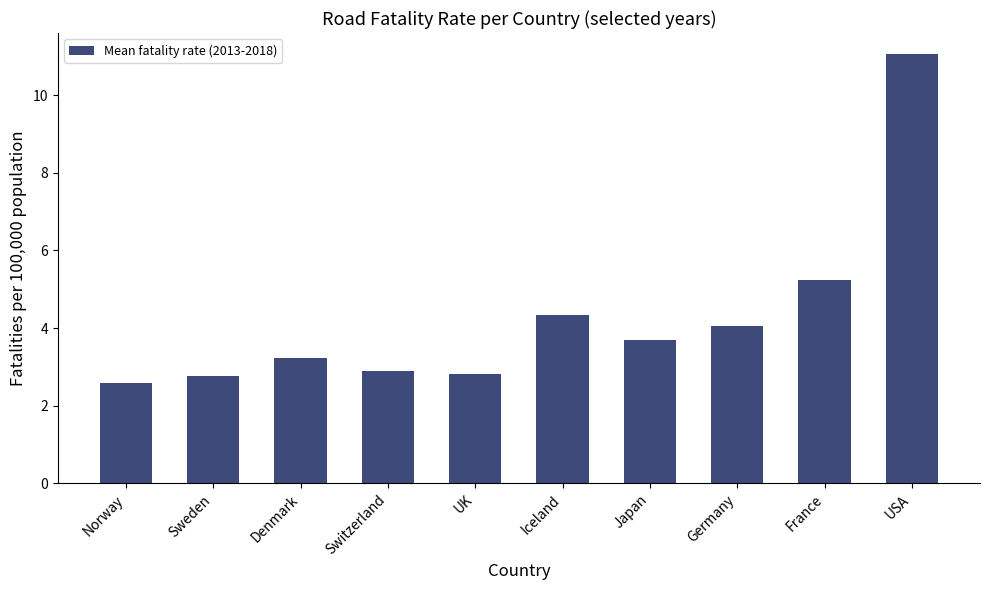

What is the difference between the values at USA and Norway?

8.5